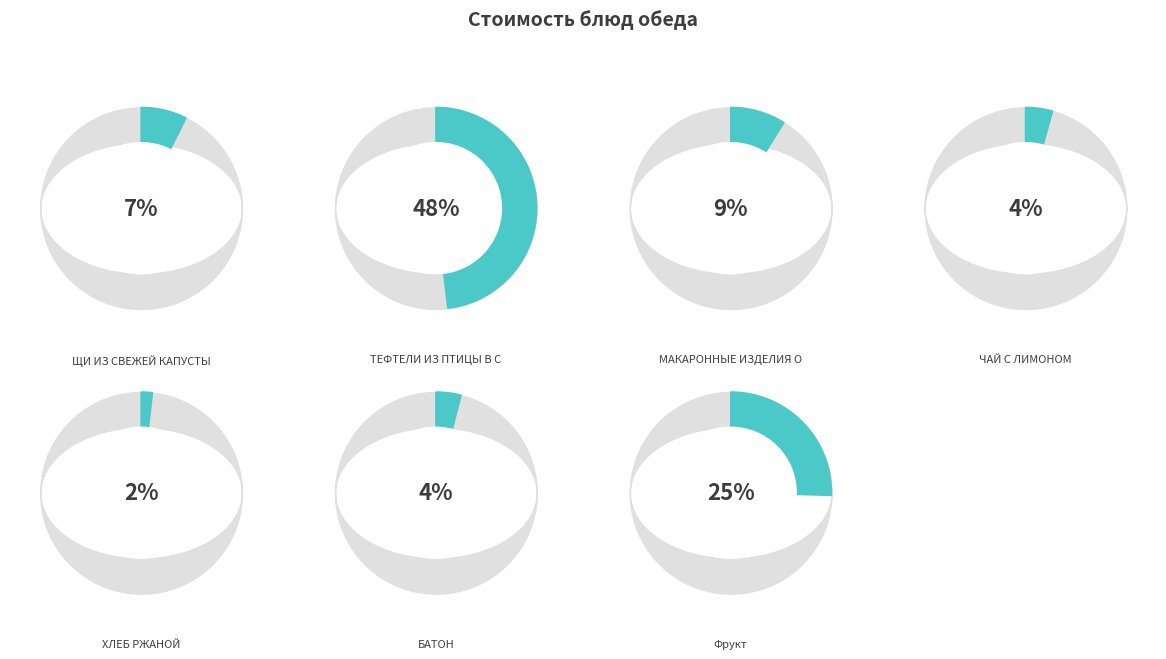

Is it true that МАКАРОННЫЕ ИЗДЕЛИЯ ОТВАРНЫЕ is 1% of the pie?

False